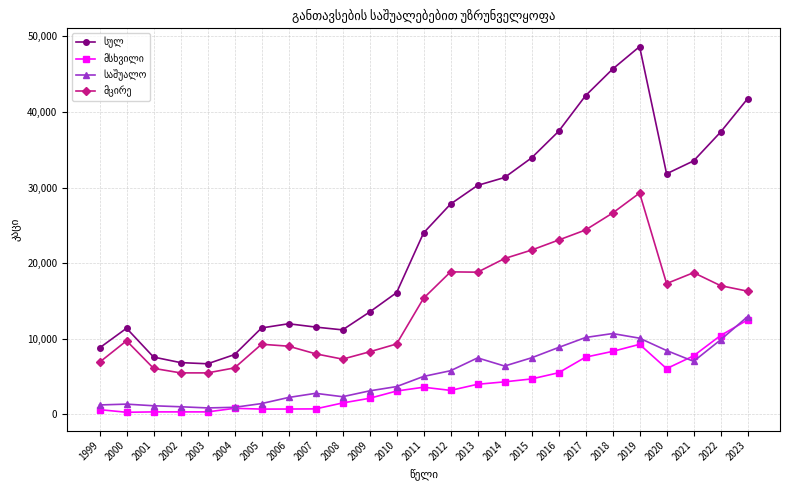

What is the total value across all series at 2019?

97268.0